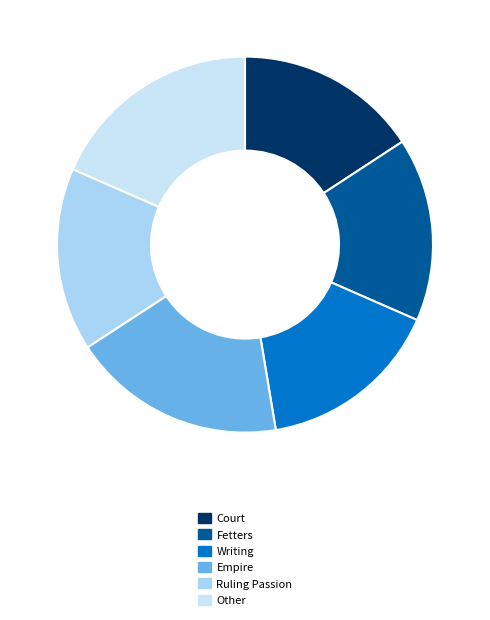

Which slice is the largest?

Other